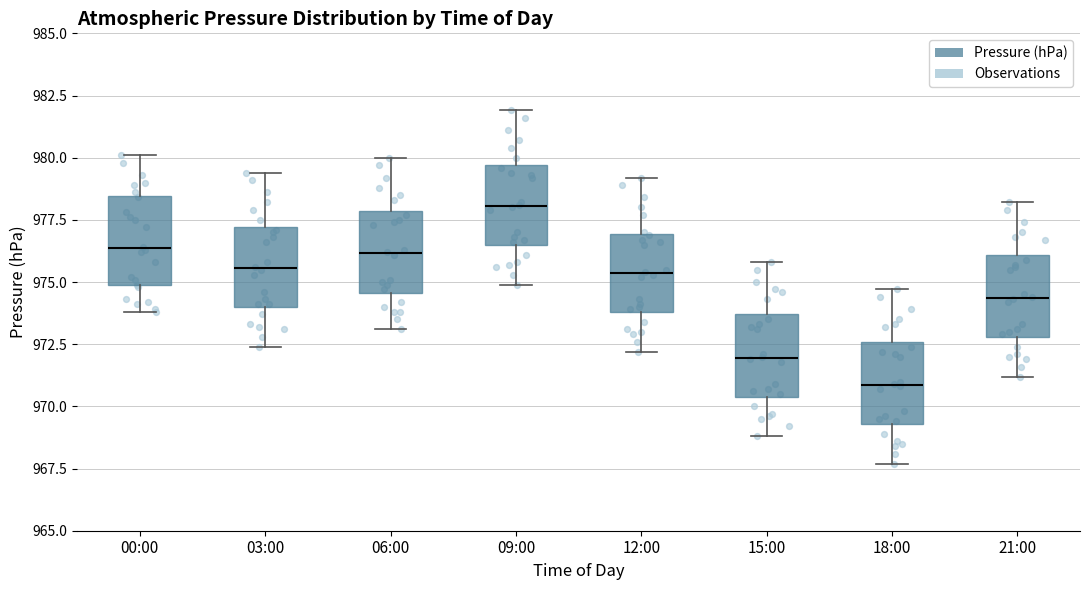

Where does the upper whisker of the box for 15:00 end on the y-axis? The values are not printed on the chart, so give them approximately, as read against the axis.

976.0